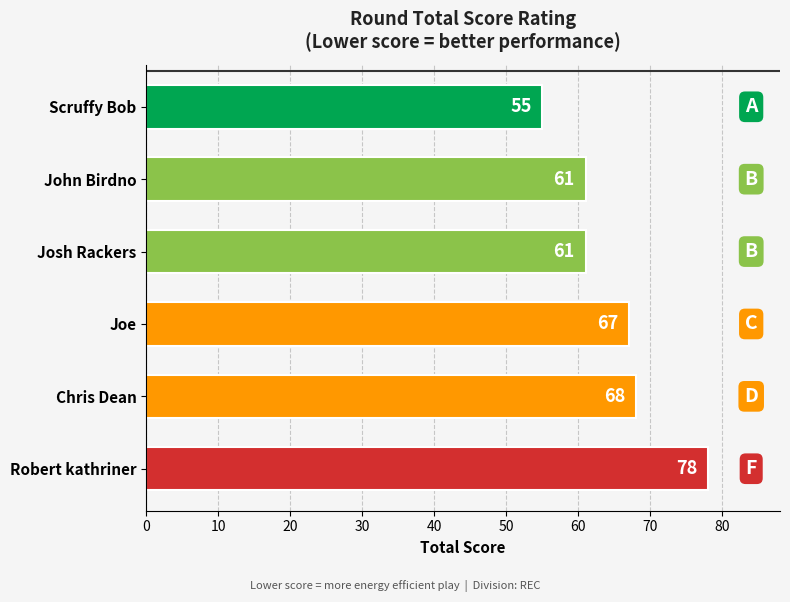

What is the smallest value displayed?

55